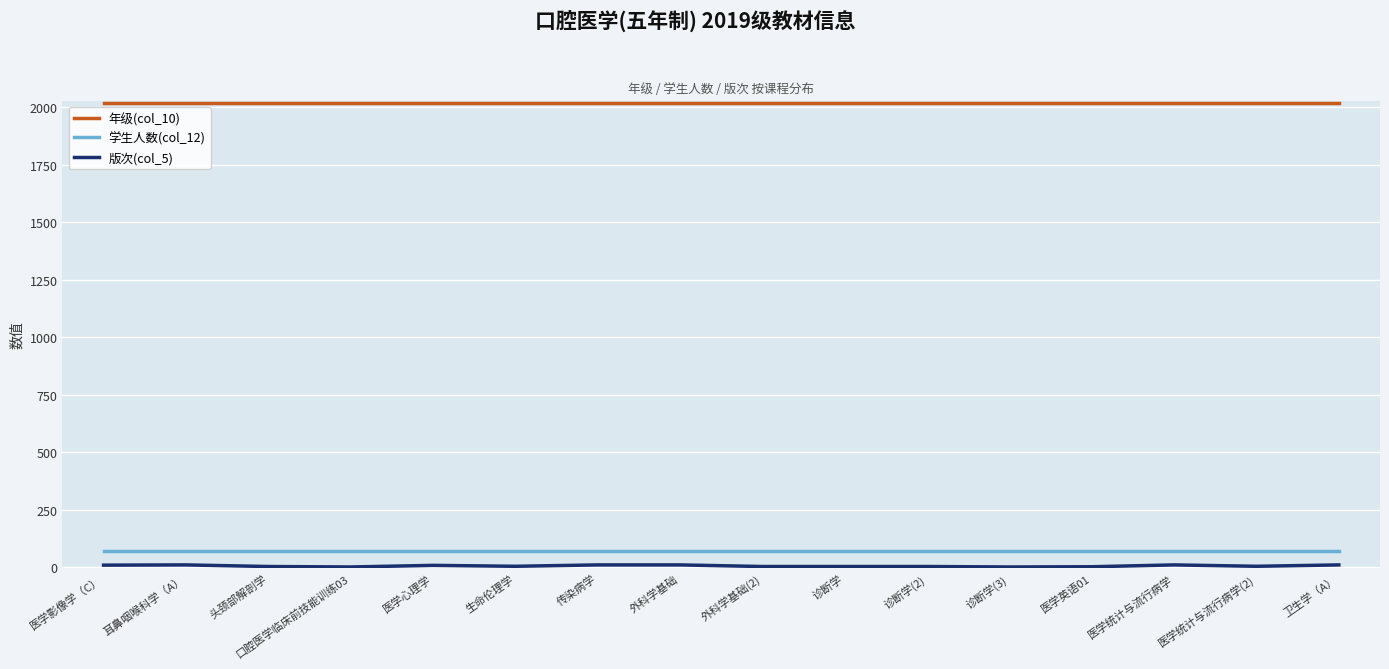

Is it true that 年级(col_10) equals 3093 at 传染病学?

False